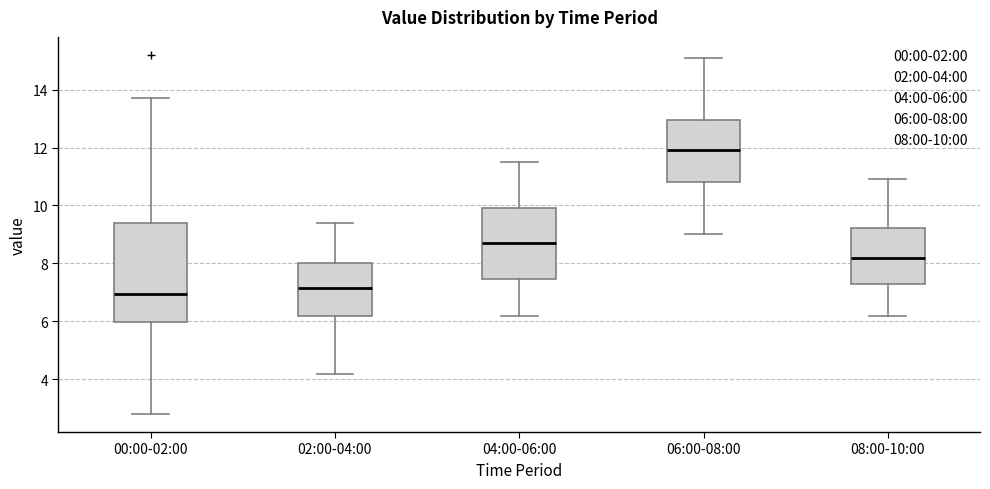

Reading left to right, read every box against the y-axis: the position of its median line, the range the box covers, and the ends of its whiskers. The values are not printed on the chart, so give them approximately, as read against the axis.

00:00-02:00: median 7.0, box 6.0 to 9.4, whiskers 2.8 to 13.8
02:00-04:00: median 7.2, box 6.2 to 8.0, whiskers 4.2 to 9.4
04:00-06:00: median 8.8, box 7.4 to 10.0, whiskers 6.2 to 11.6
06:00-08:00: median 12.0, box 10.8 to 13.0, whiskers 9.0 to 15.2
08:00-10:00: median 8.2, box 7.2 to 9.2, whiskers 6.2 to 11.0